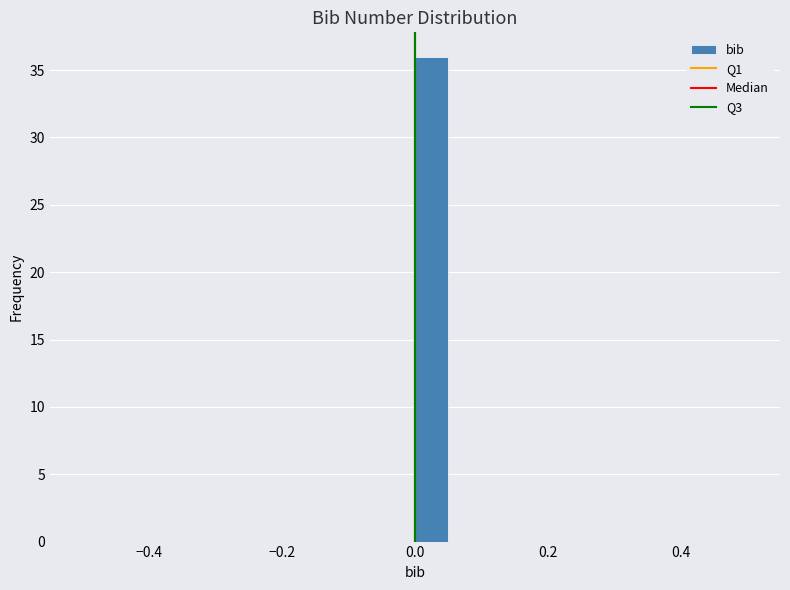

Around what value on the x-axis is the tallest bar? Give the approximate position of its centre, as read against the axis.

0.02